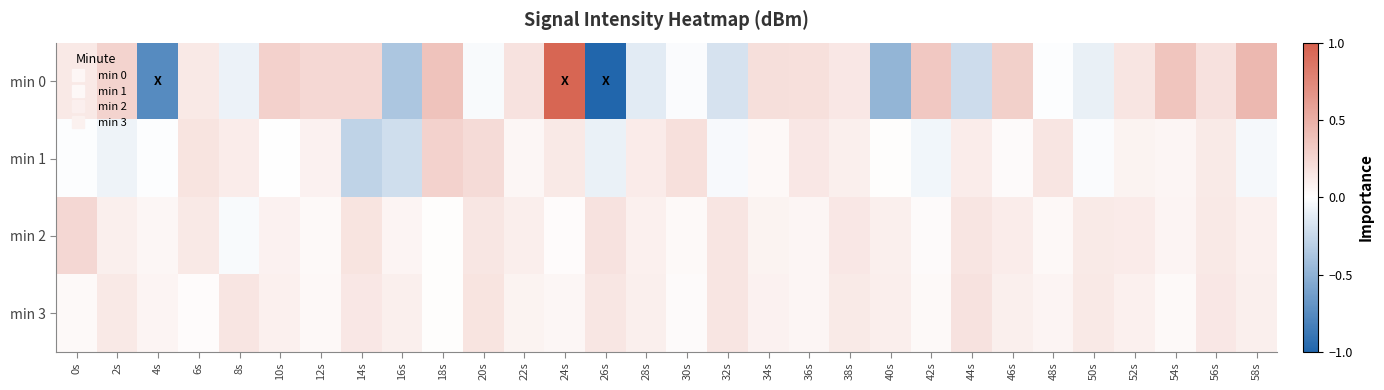

Which series changed the most between 0s and 58s?

min 0